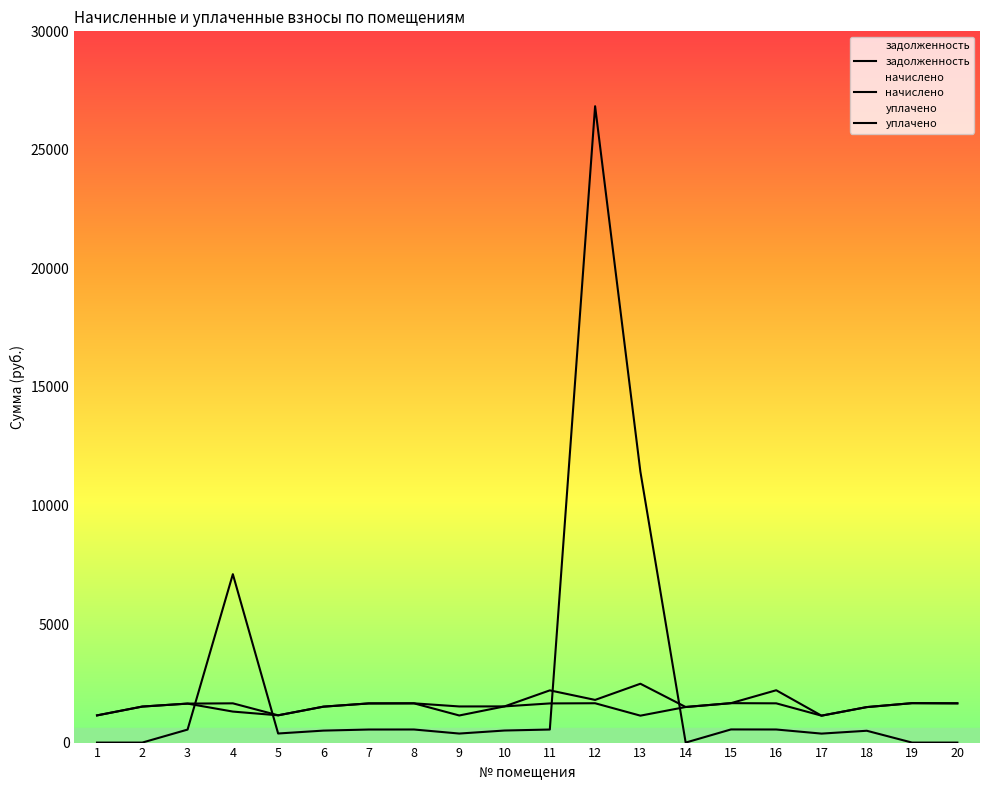

True or false: задолженность has more than 0 points higher than both neighbors.

True